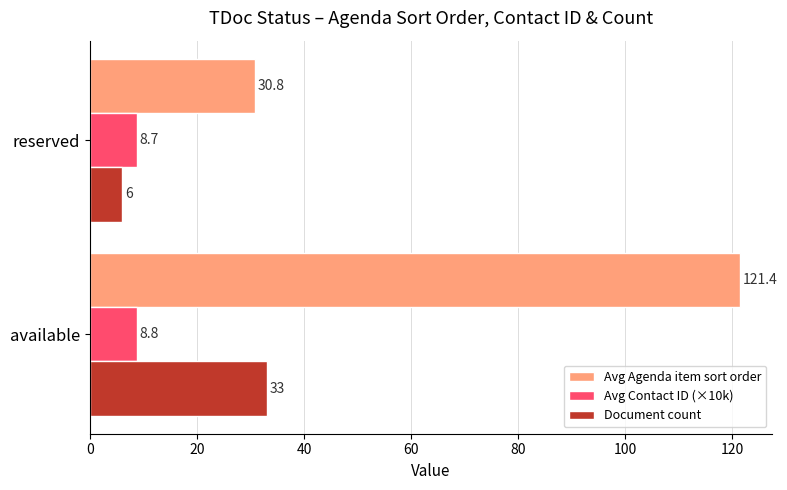

How many Avg Contact ID (×10k) values are between 8 and 9?

2